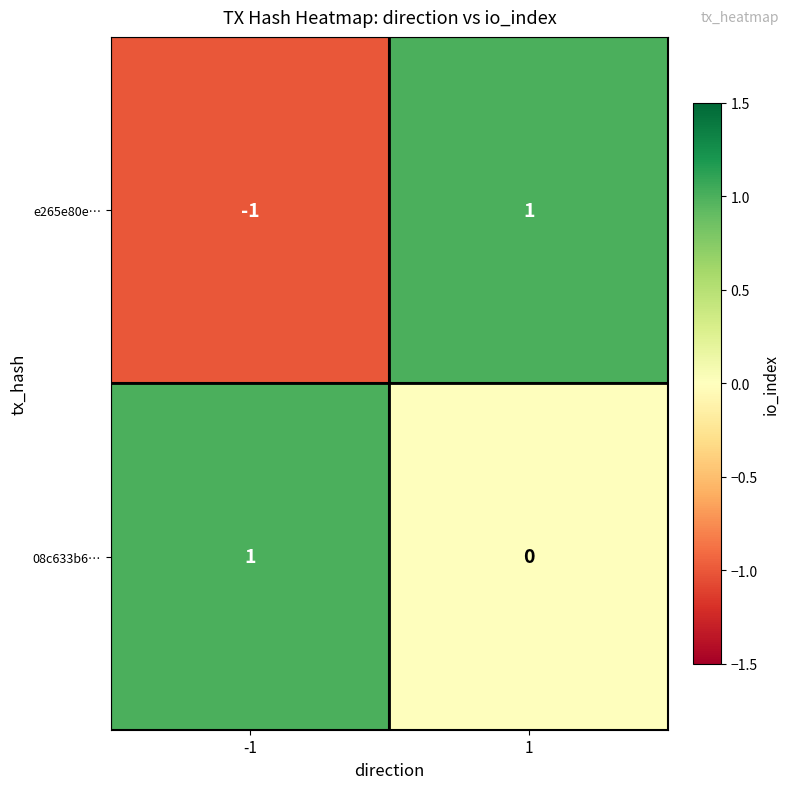

Reading left to right, transcribe all the data shown in this chart.

e265e80e…: -1	1
08c633b6…: 1	0